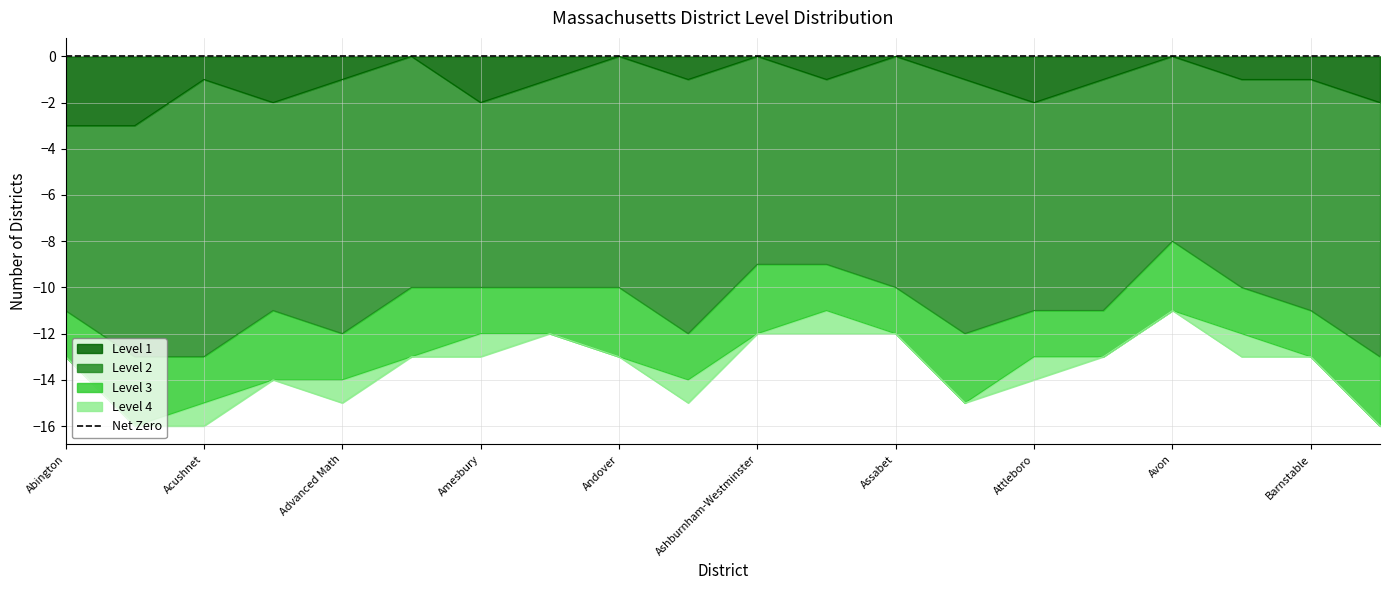

True or false: Level 1 has a value of -2 at Barnstable.

False